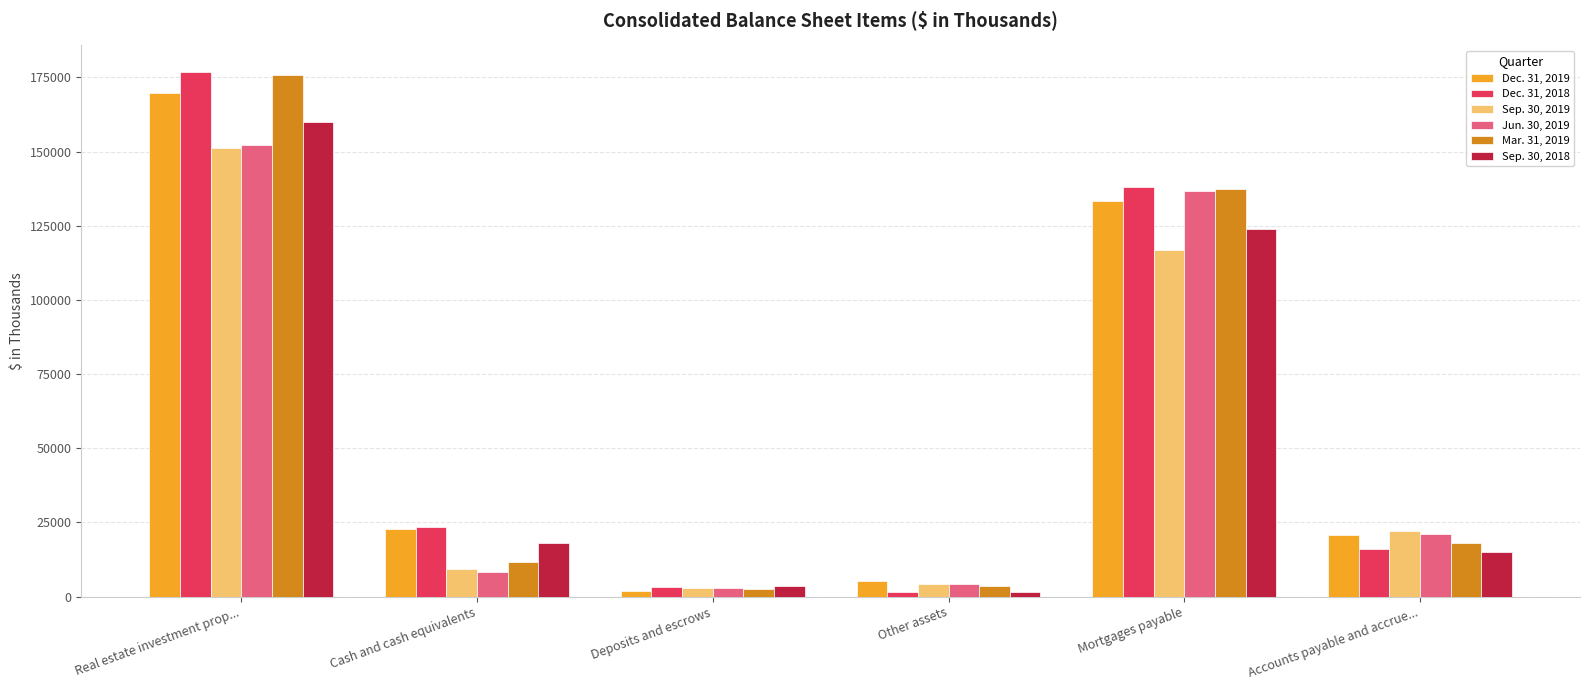

True or false: Sep. 30, 2019 has a value of 230558 at Real estate investment prop....

False